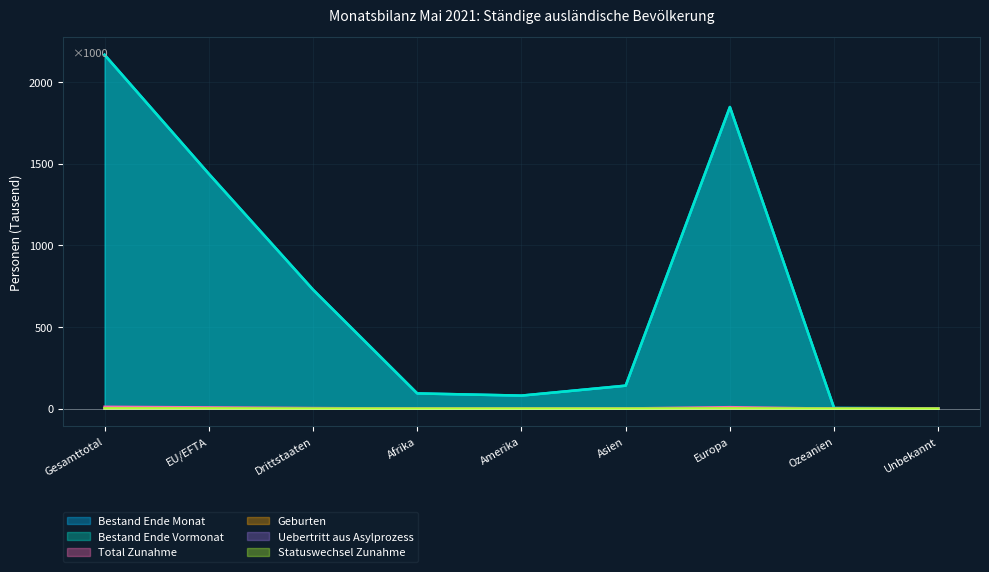

What are all the series names shown in the legend?

Bestand Ende Monat, Bestand Ende Vormonat, Total Zunahme, Geburten, Uebertritt aus Asylprozess, Statuswechsel Zunahme